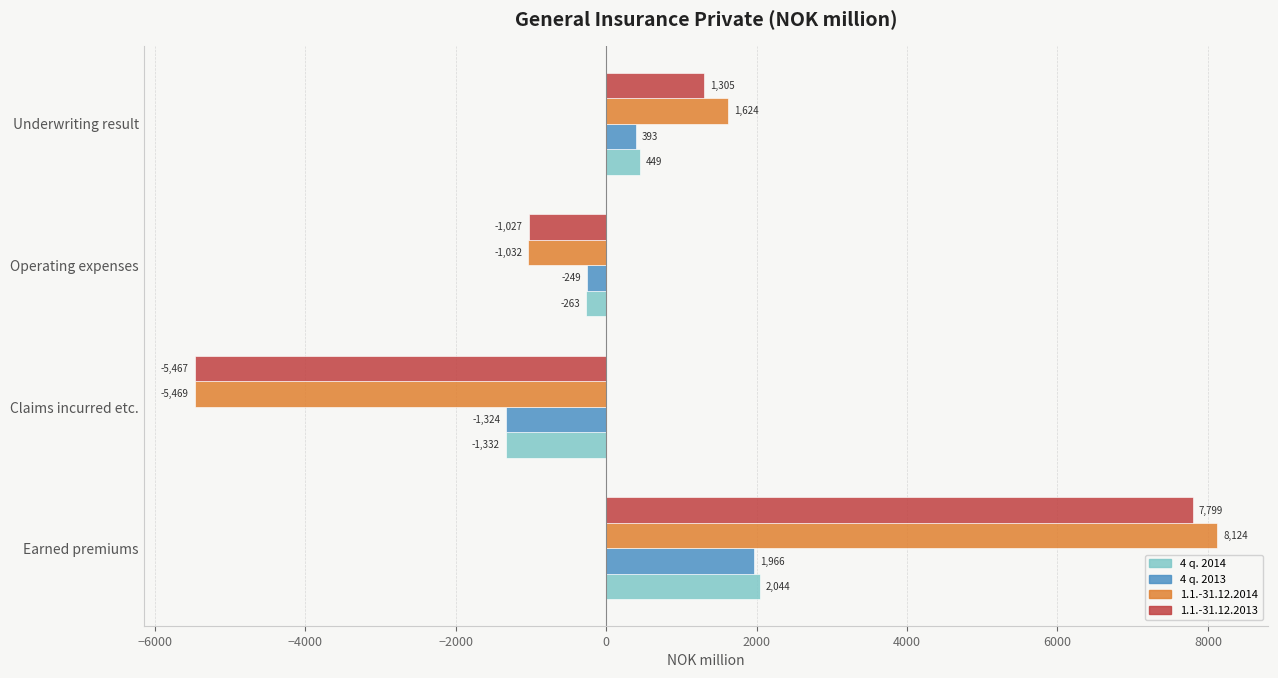

How many values in the 4 q. 2013 series are below 392?

2